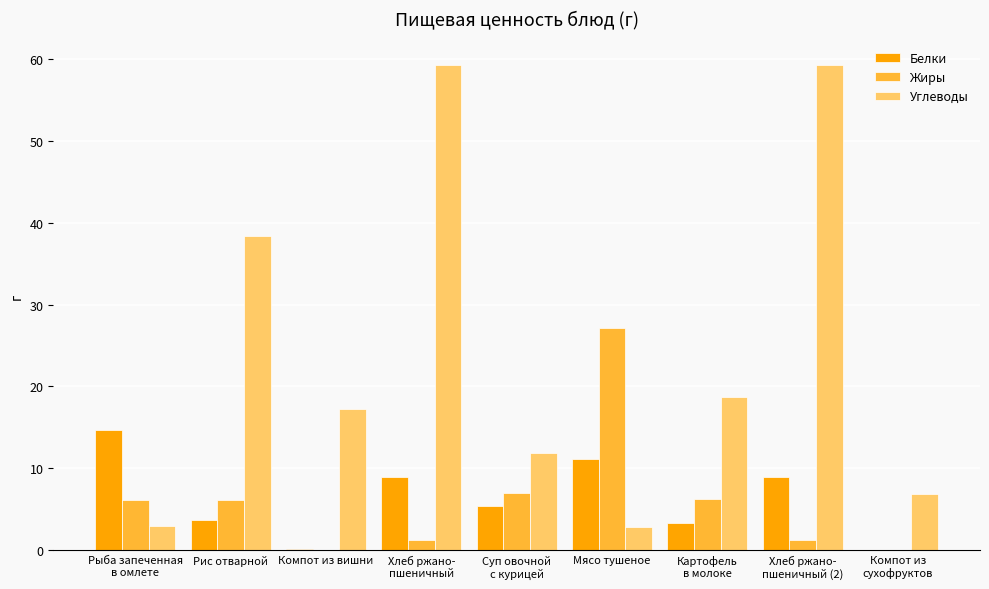

At which label does Жиры reach its peak?

Мясо тушеное